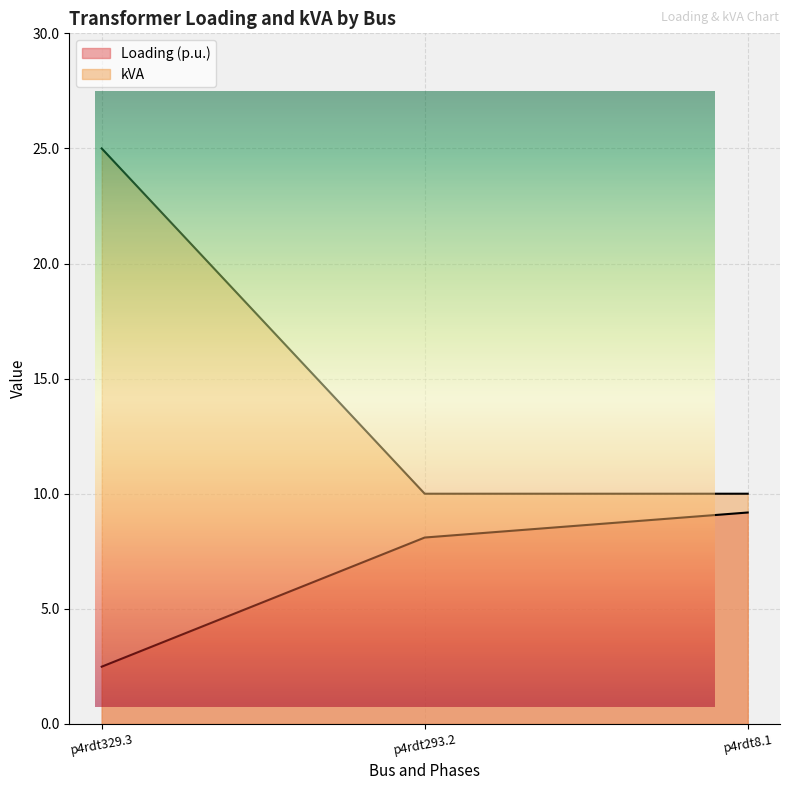

At how many categories does at least one series exceed 11?

1